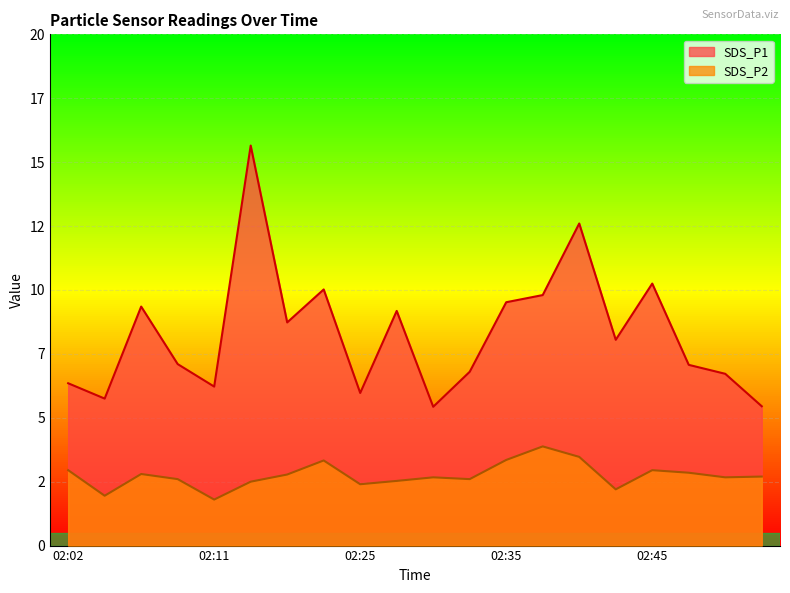

True or false: SDS_P1 and SDS_P2 intersect in this chart.

False